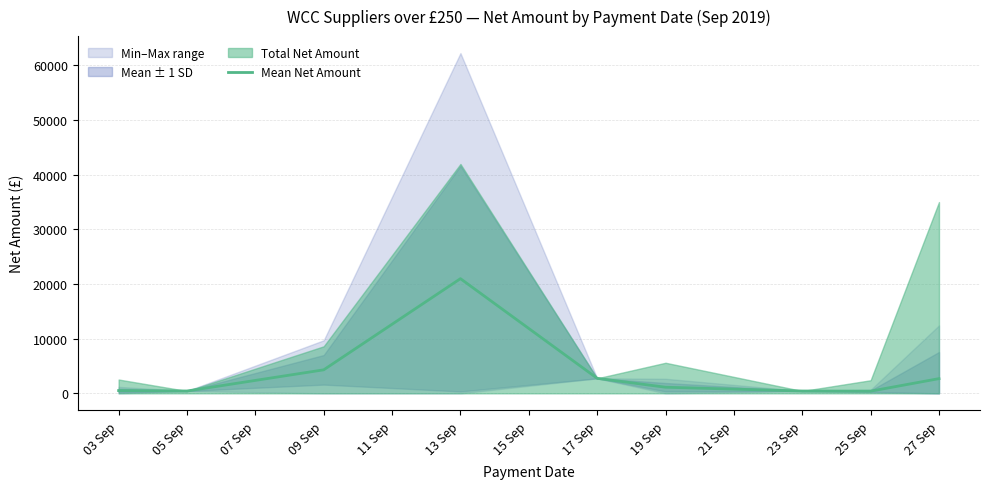

How many interior local valleys (lower than both neighbors) does the data have?

2